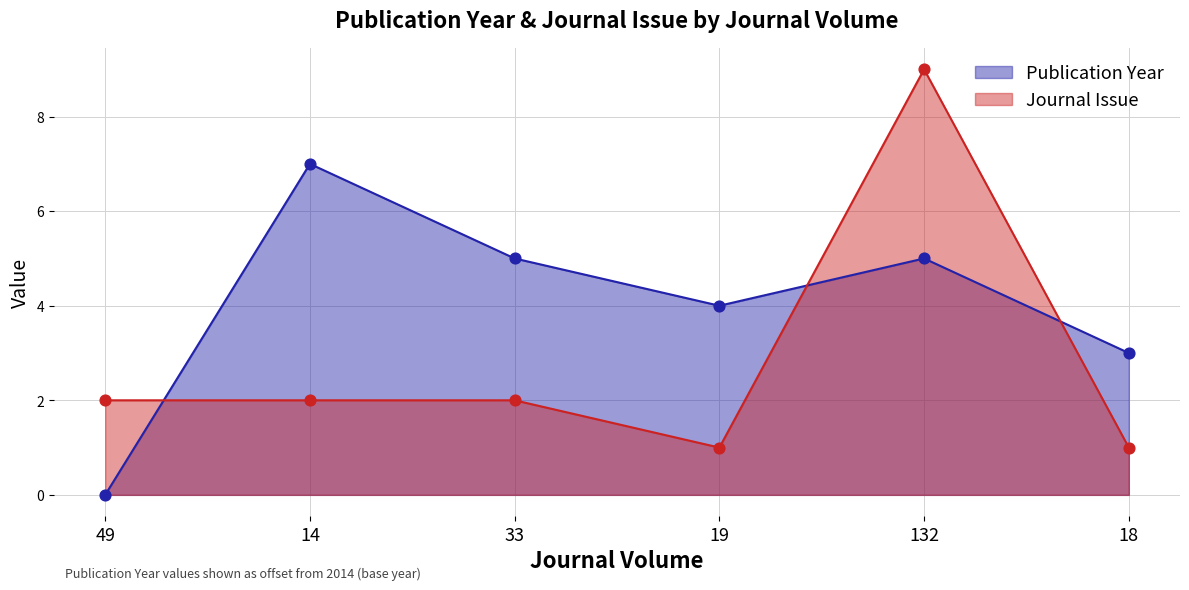

Which series has the widest spread of Y values?

Journal Issue